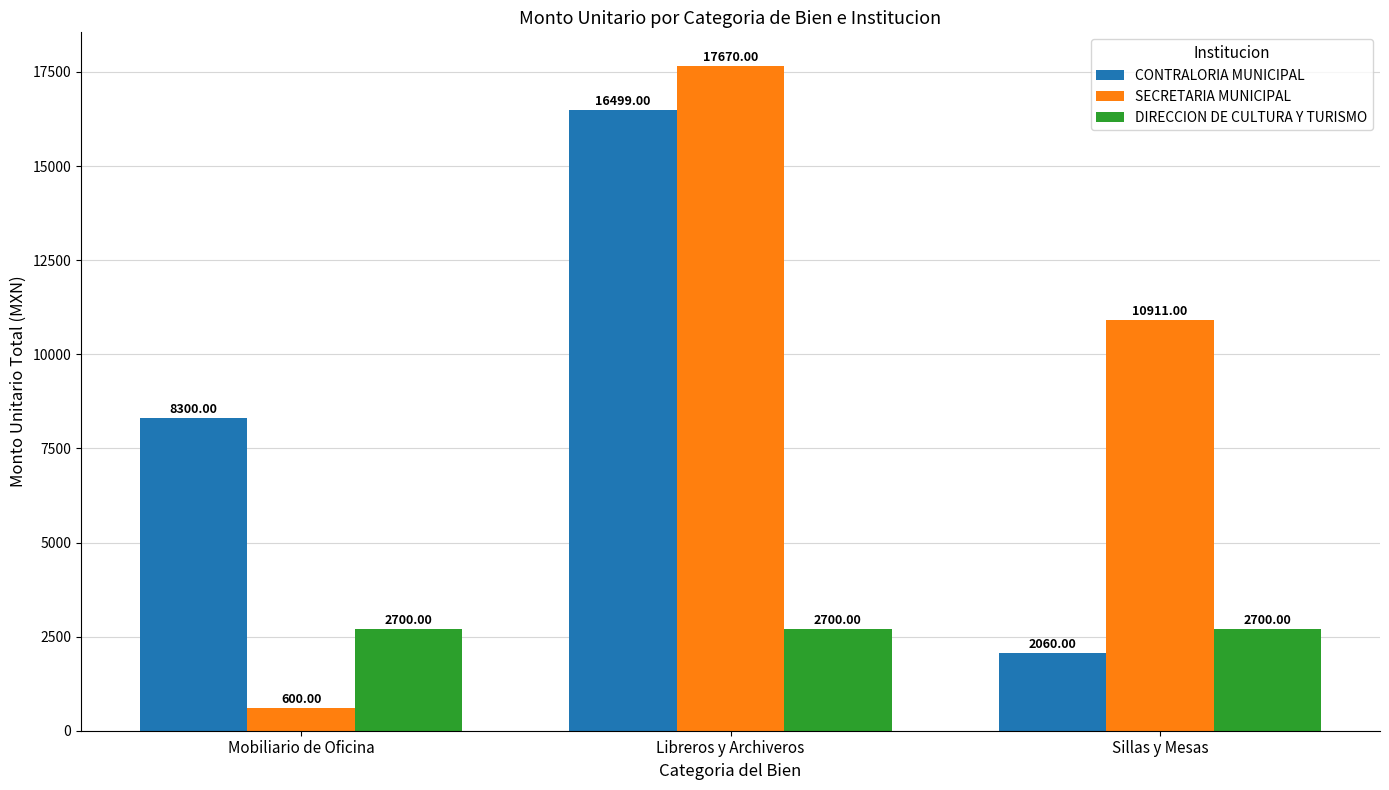

What position from the right is Libreros y Archiveros?

2